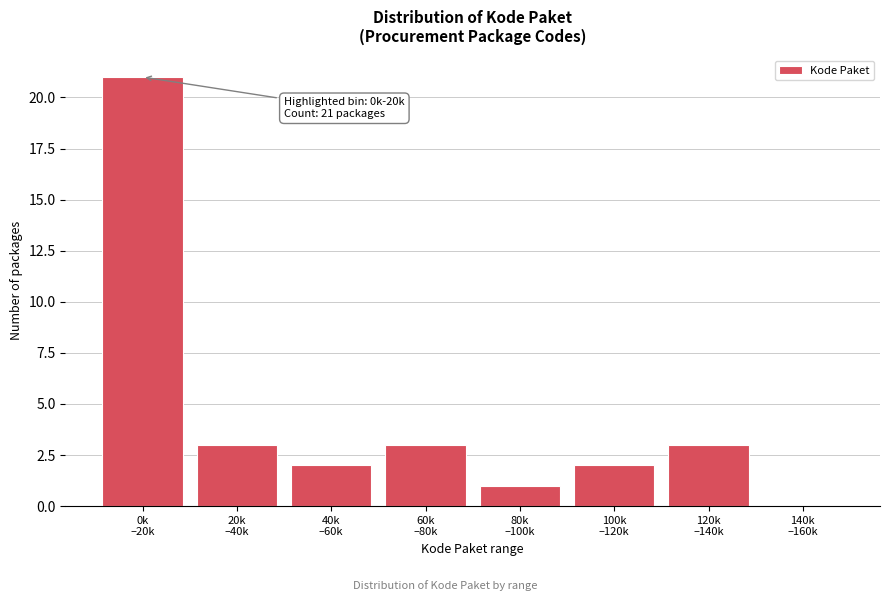

What is the sum of all values?

35